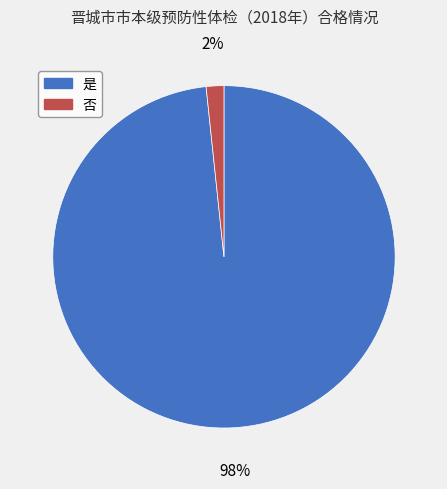

To the nearest percent, what percentage of the pie is 否?

2%